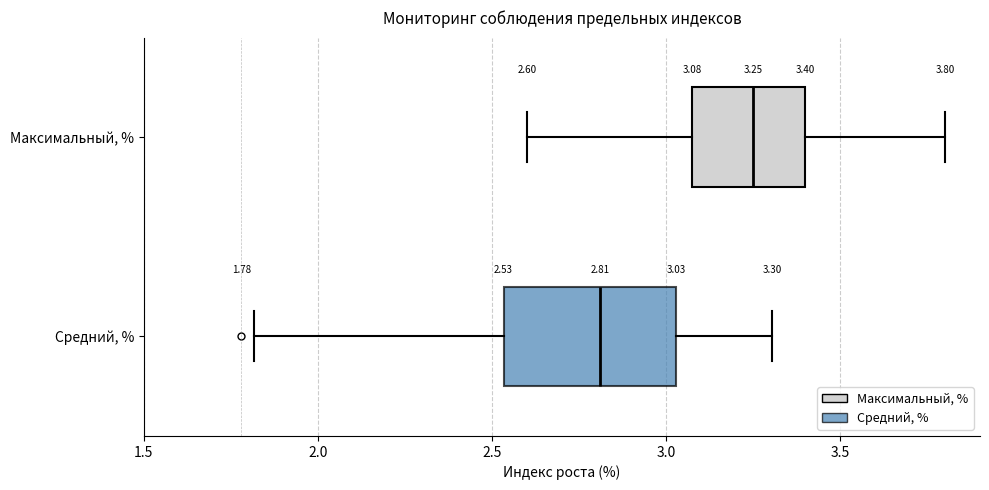

Comparing the boxes themselves (not the whiskers), which one is the widest?

Средний, %